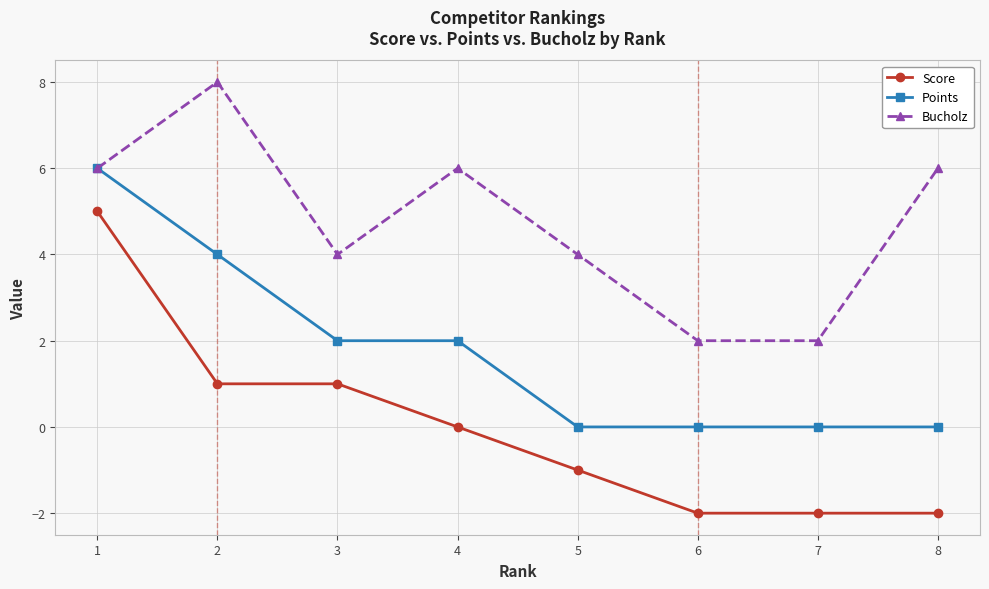

How many series are shown in this chart?

3